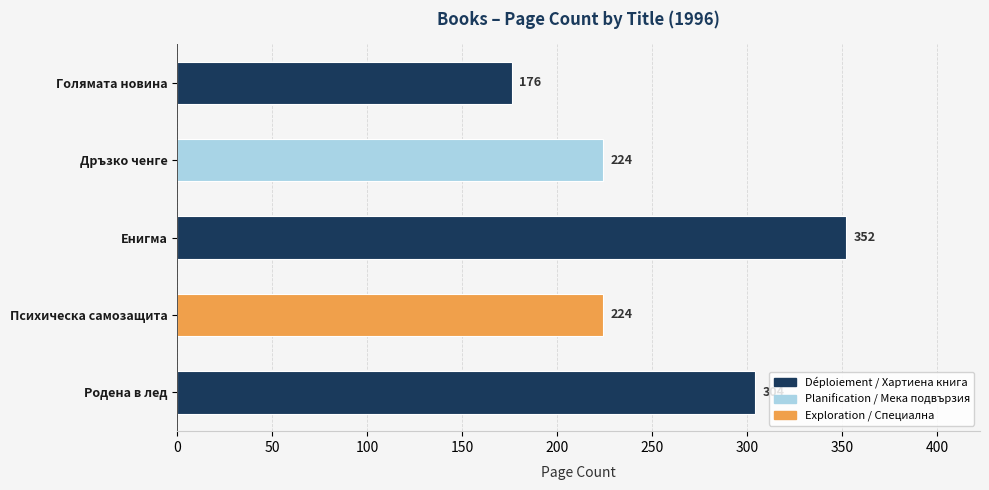

What is the change in value from Голямата новина to Енигма?

+176